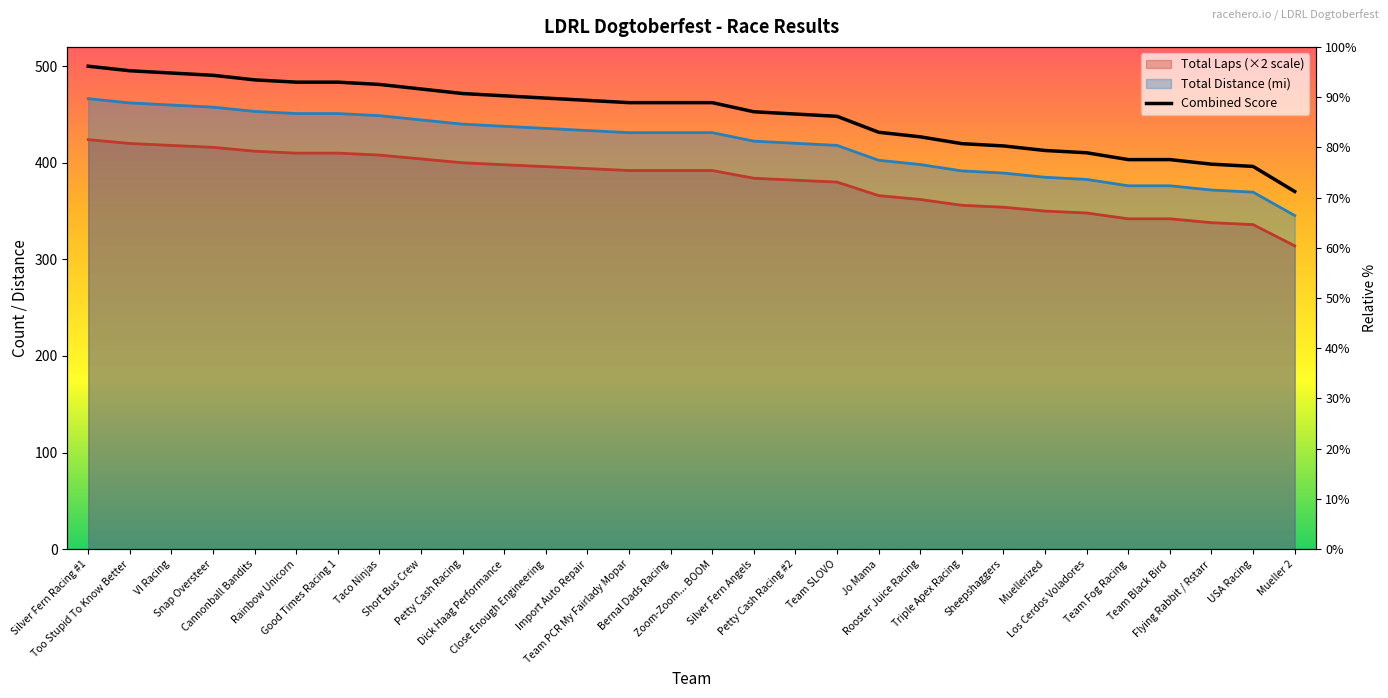

What is the label of the 30th point from the right?

Silver Fern Racing #1